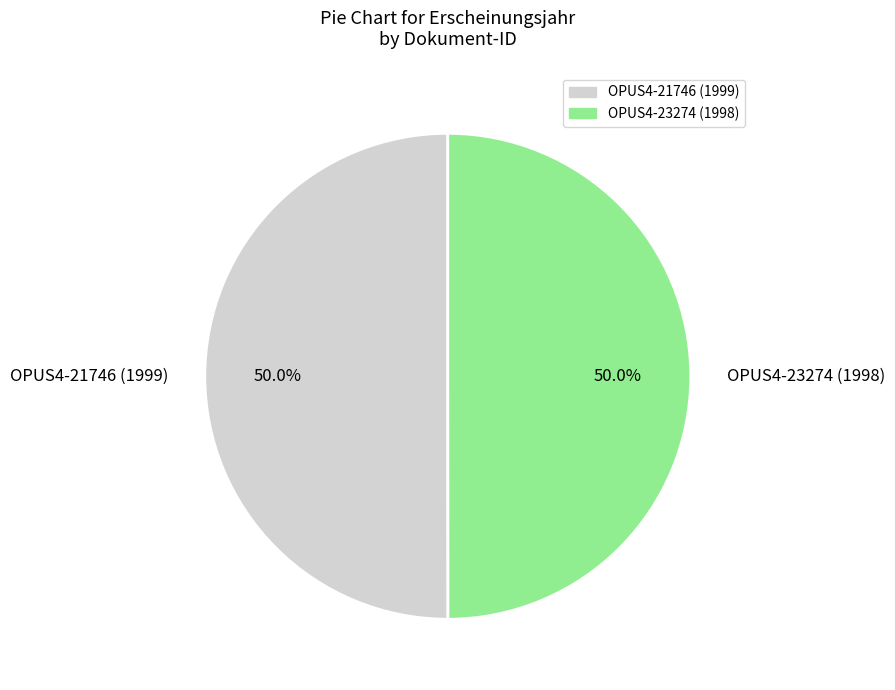

What is the ratio of the value at OPUS4-21746 (1999) to the value at OPUS4-23274 (1998)?

1.0